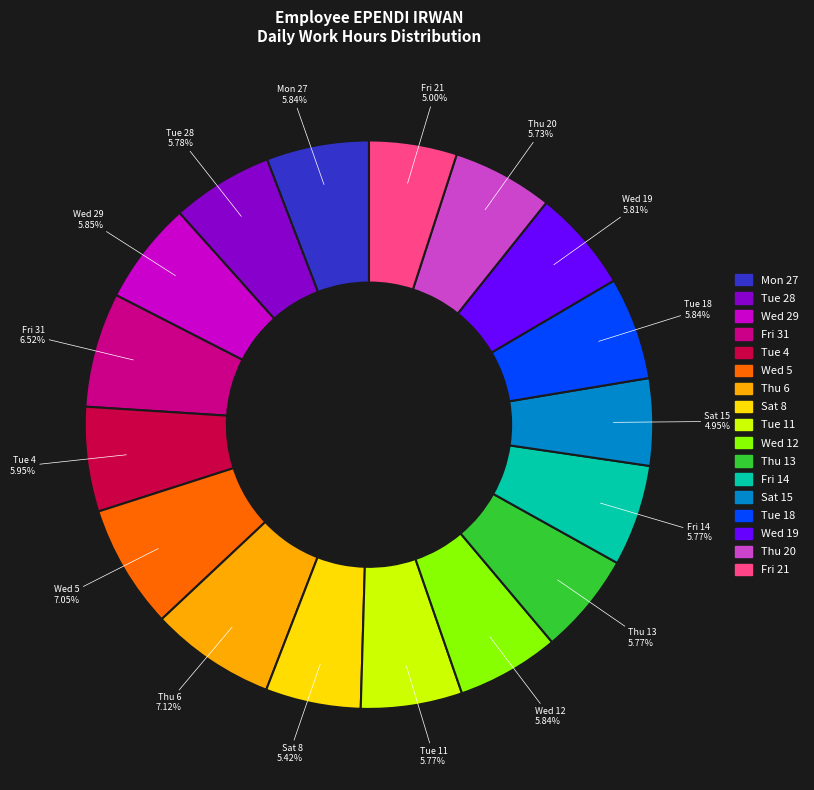

The Wed 29 slice represents 1% of the pie. True or false?

False